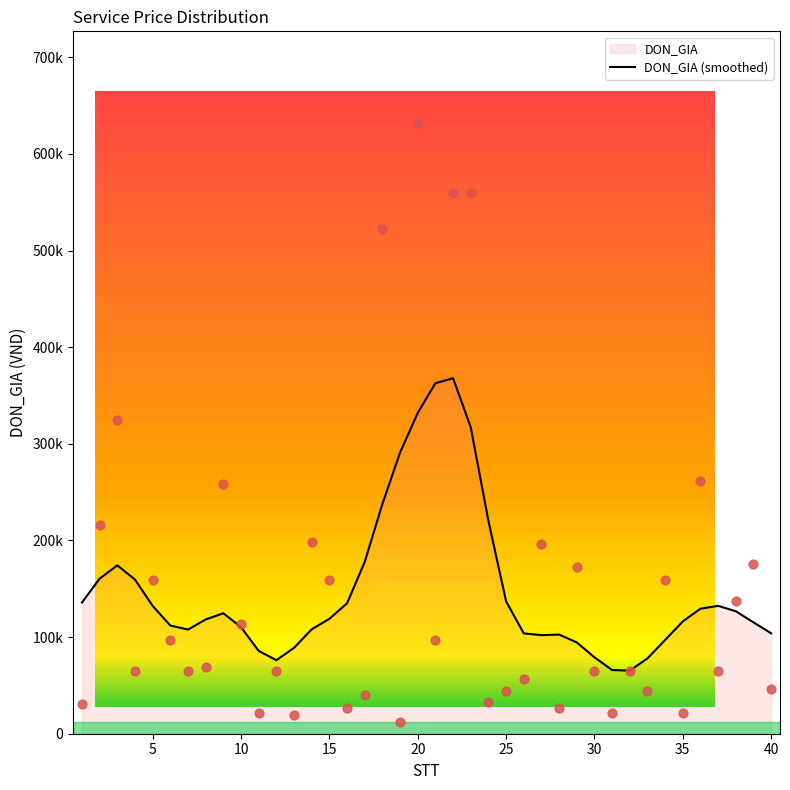

Between 25 and 10, which is larger?

10